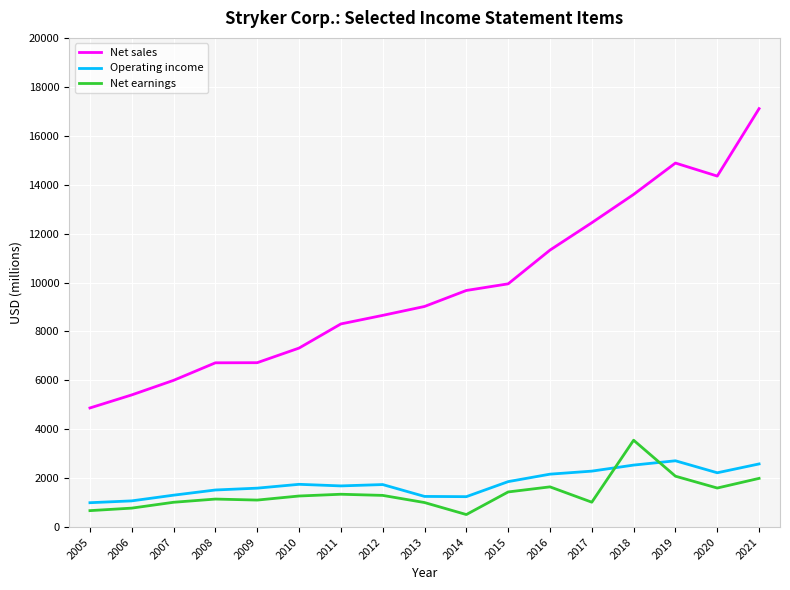

Does the chart have visible grid lines?

Yes